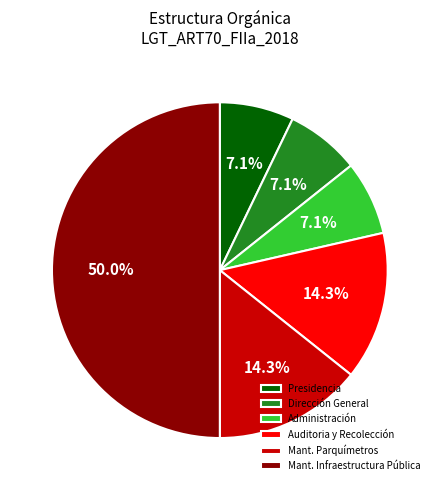

Does Mant. Parquímetros represent more than half of the total?

No